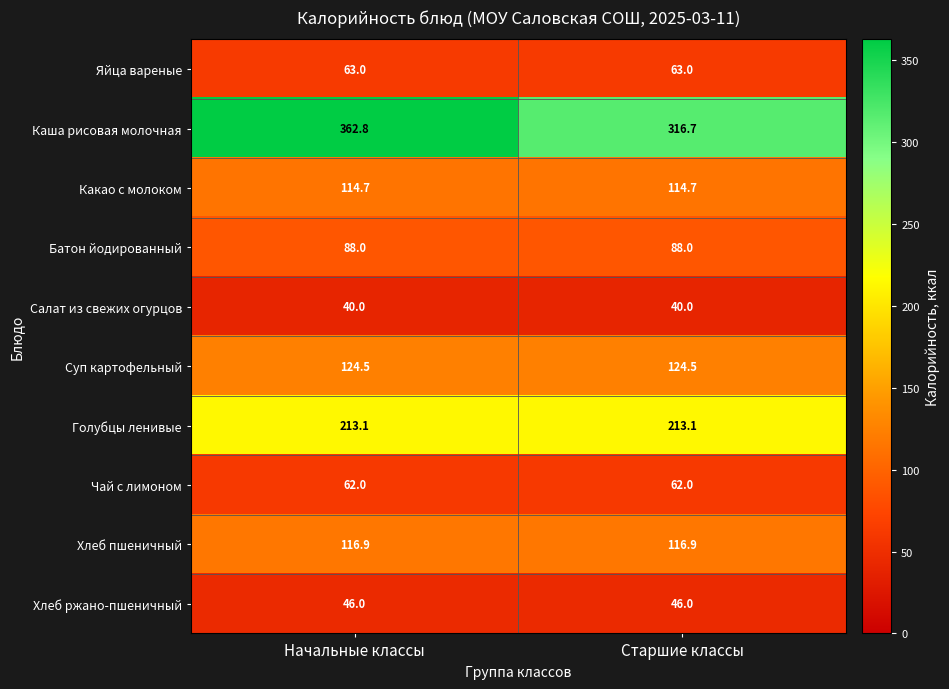

Is it true that Яйца вареные equals 110.5 at Старшие классы?

False